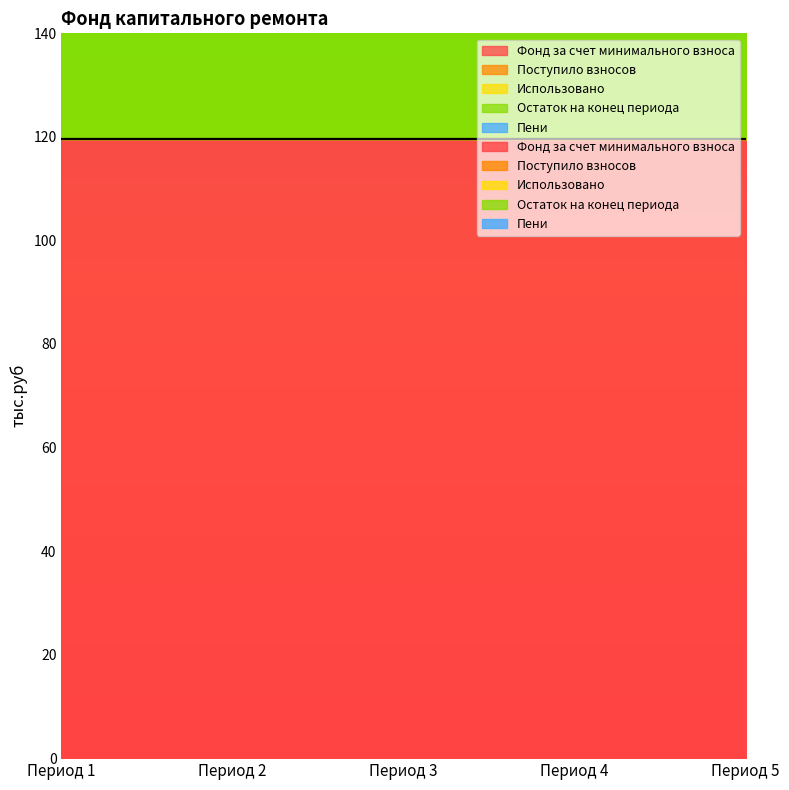

What are all the series names shown in the legend?

Фонд за счет минимального взноса, Поступило взносов, Использовано, Остаток на конец периода, Пени